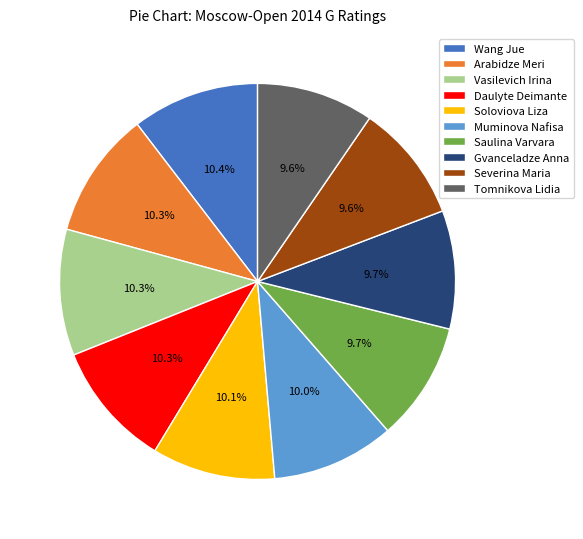

To the nearest percent, what portion does Saulina Varvara represent?

10%